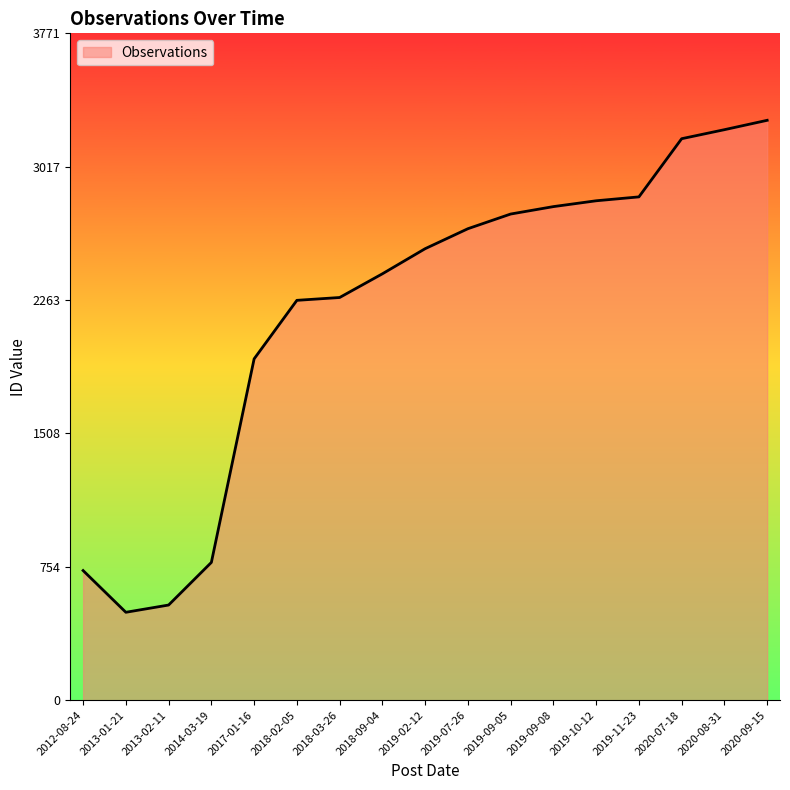

Where is the data nearest to the value 1888?

2017-01-16